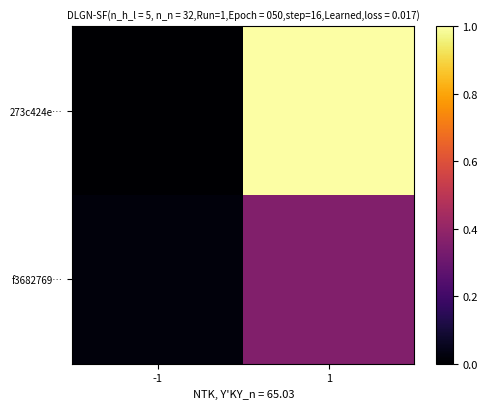

Which series has the largest total across all categories?

273c424e…